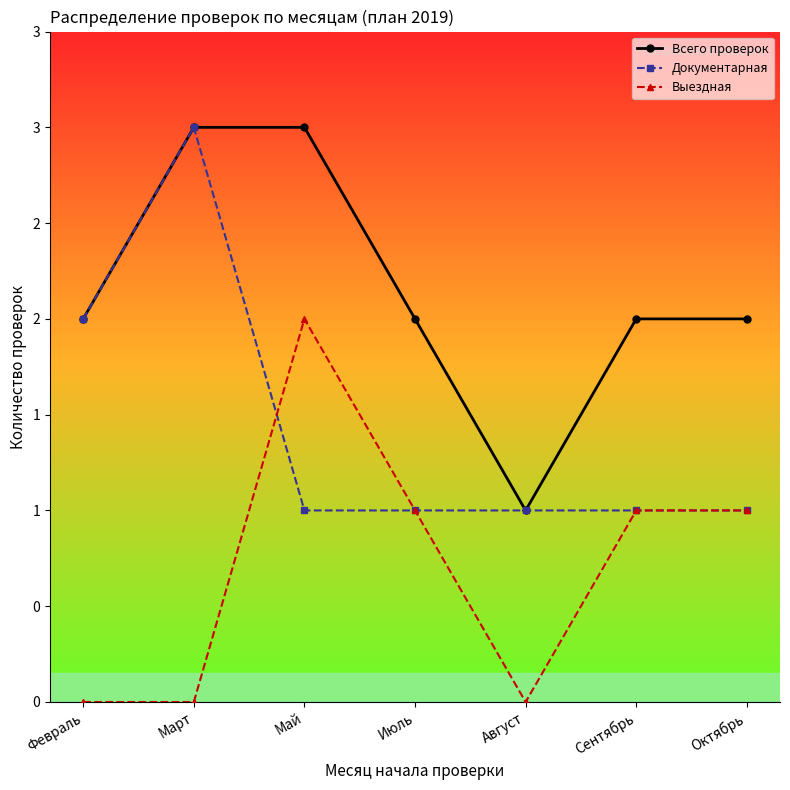

Is the value of Выездная at Октябрь greater than the value of Всего проверок at Февраль?

No